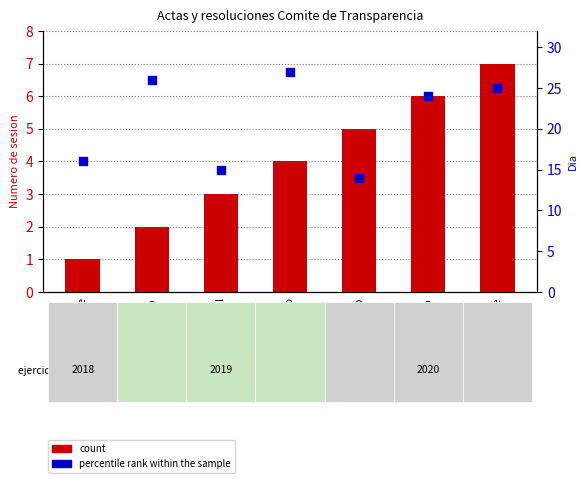

Which series has the largest Y range (max minus min)?

percentile rank within the sample